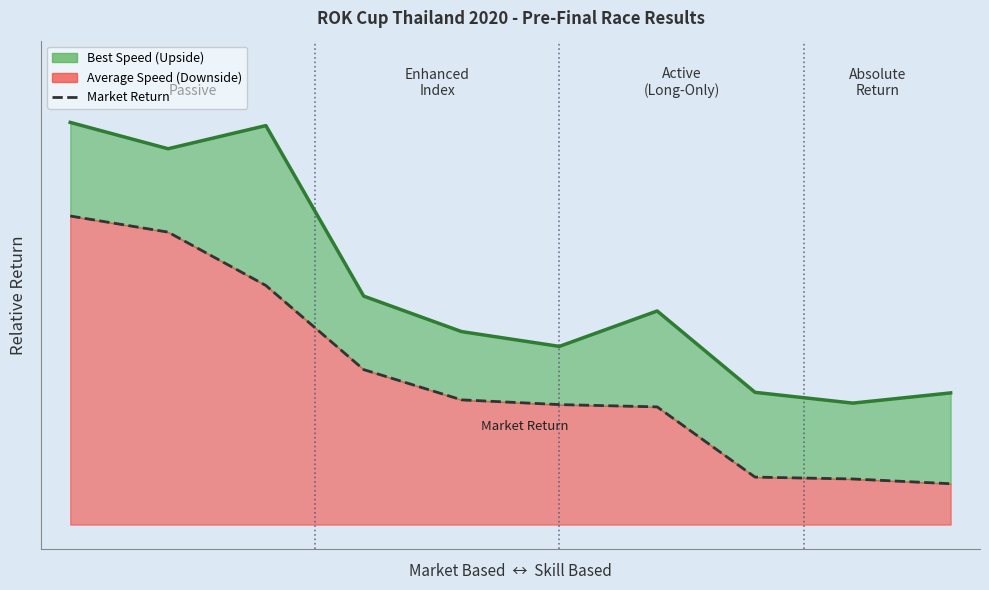

What is the difference between the maximum and minimum values?

3.3